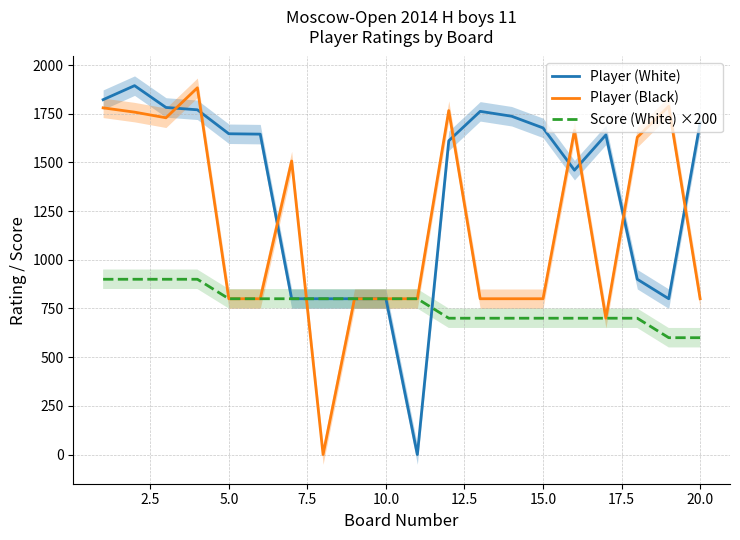

What is the difference between the maximum and minimum values in the Player (White) series?

1894